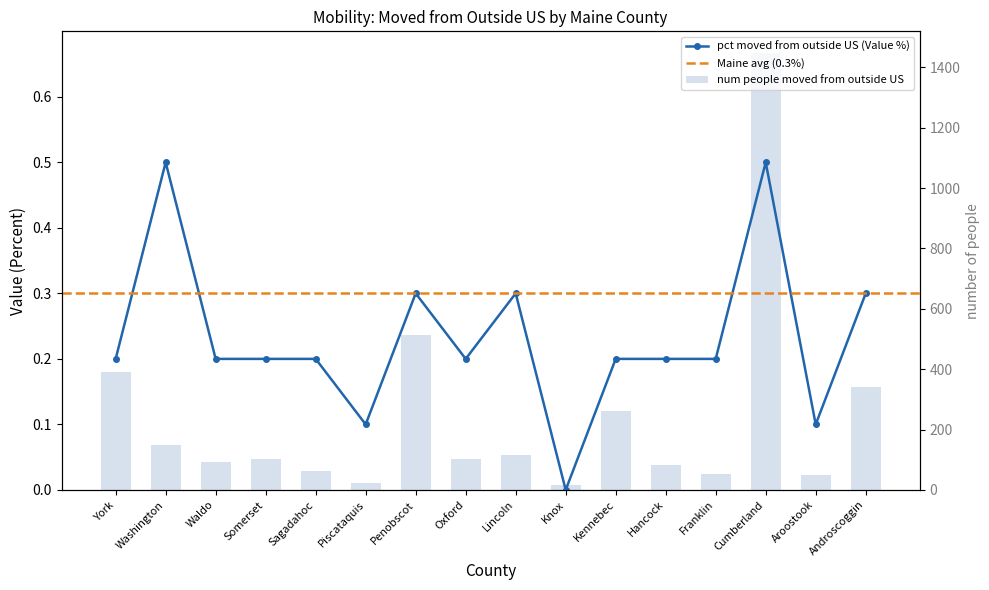

Is it true that People Moved From Outside US equals 102.0 at Somerset?

True